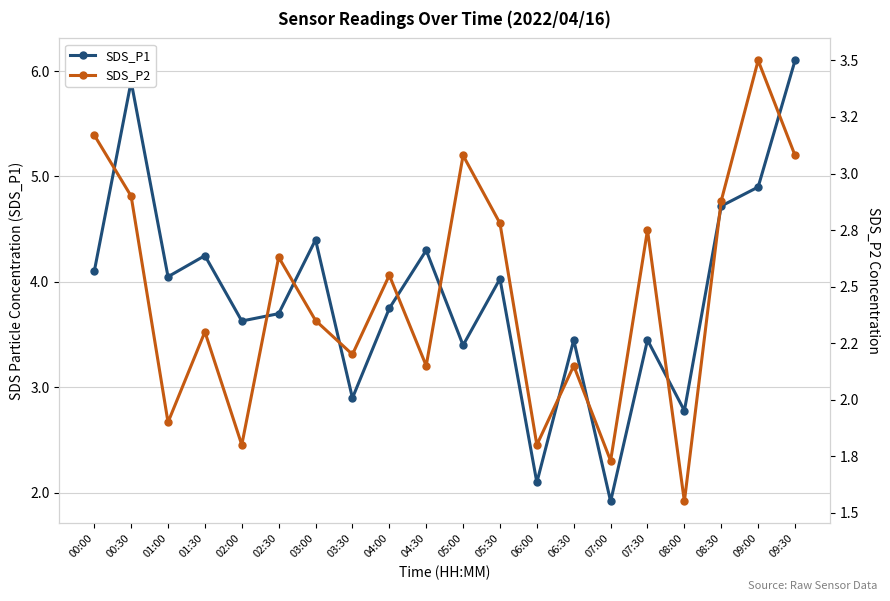

How many values in the SDS_P2 series exceed 2?

15